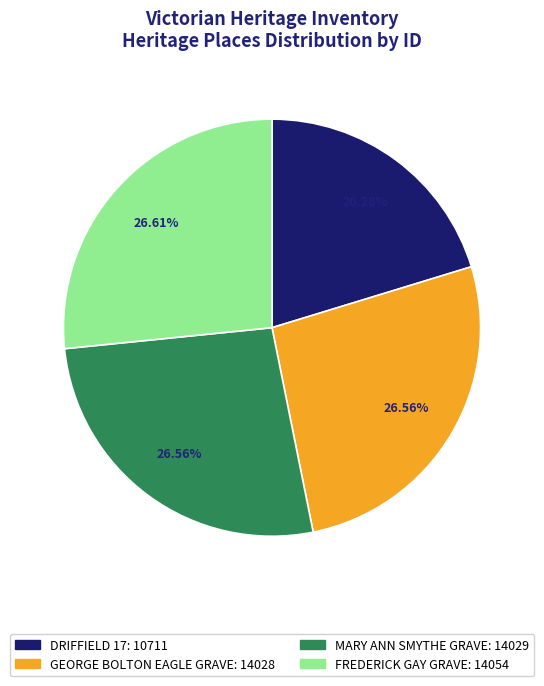

How many slices are in this pie chart?

4